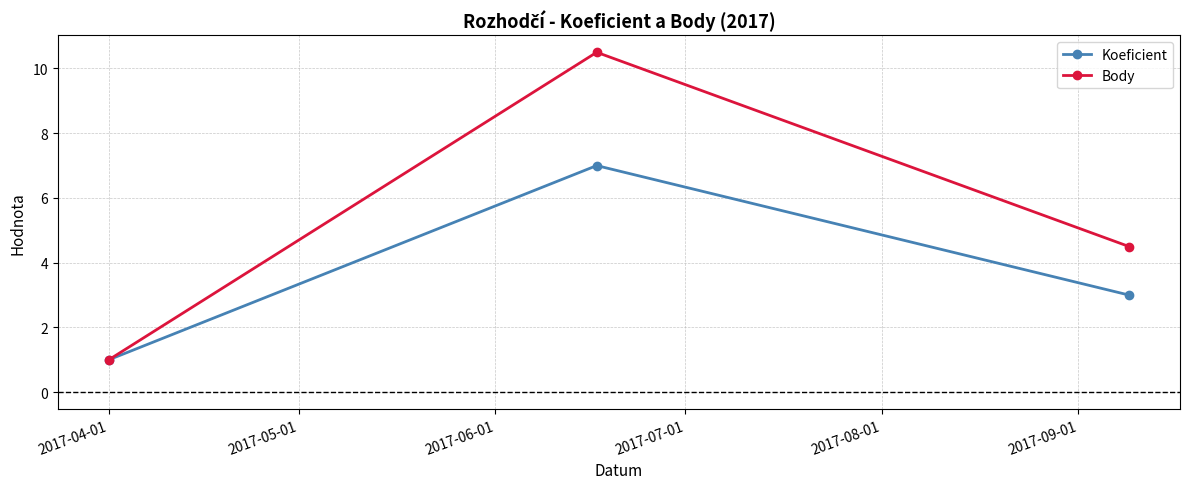

How many lines are shown in the chart?

2